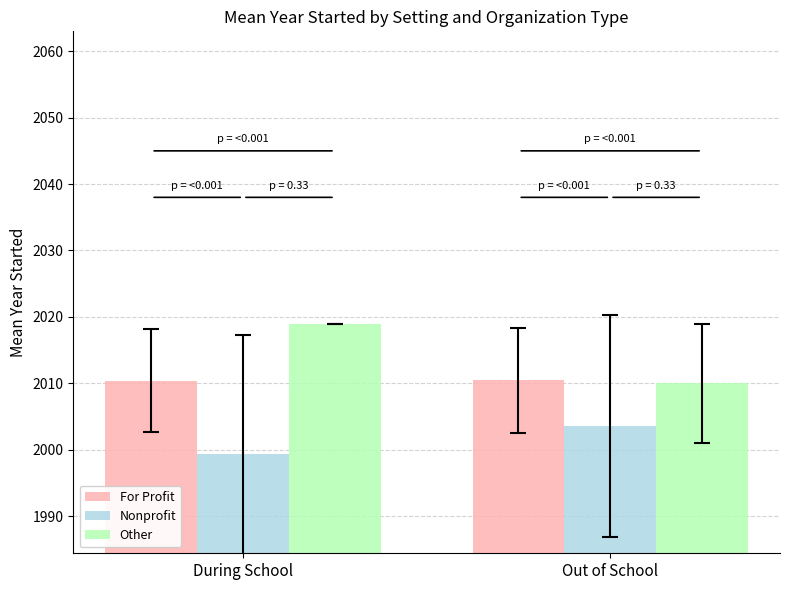

Rank the categories by Nonprofit value from highest to lowest.

Out of School, During School